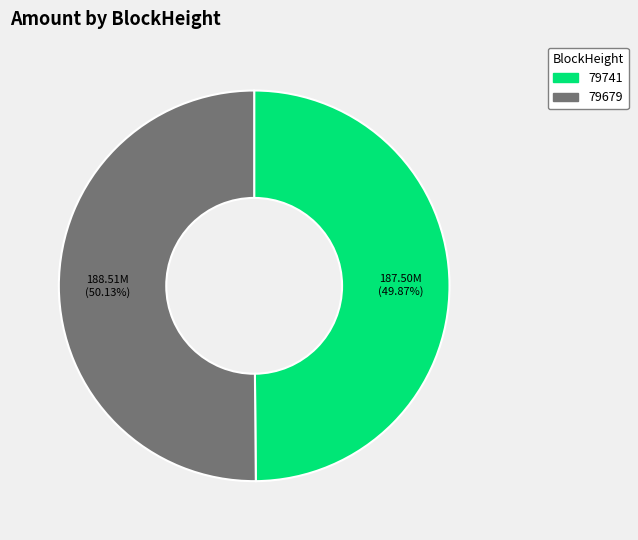

Approximately how many times larger is the value at 79679 compared to 79741?

1.0